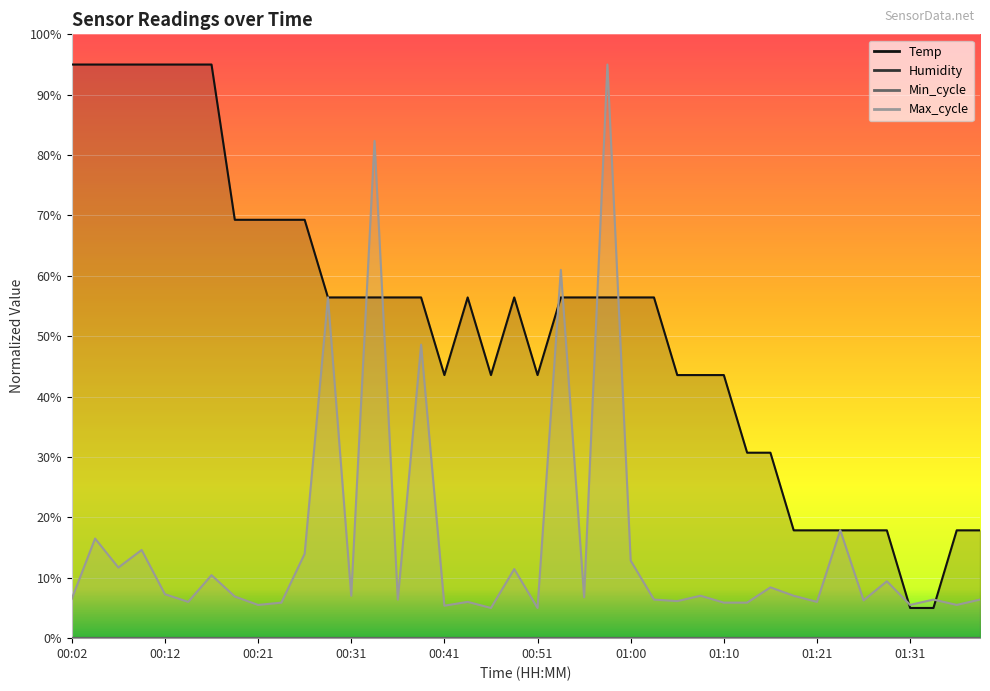

What is the label of the 32nd point from the left?

01:18